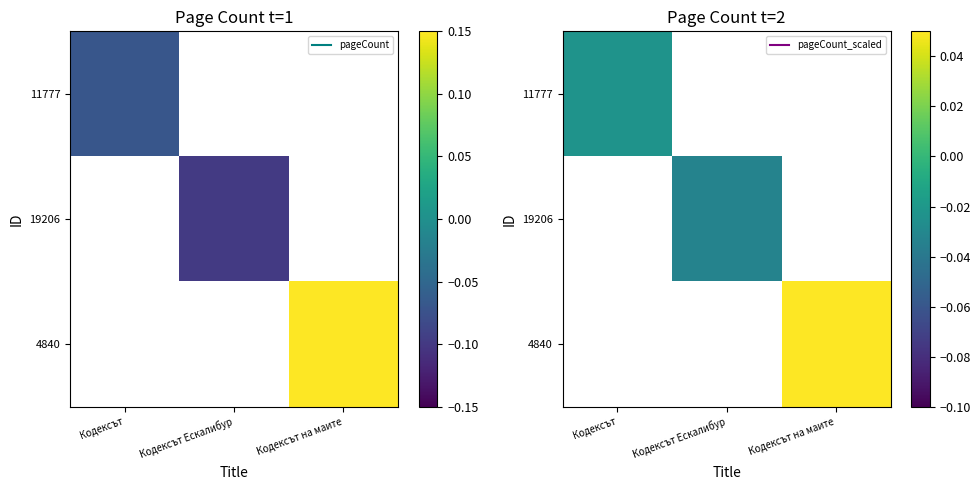

At which category does the chart reach its peak across all series?

Кодексът на маите